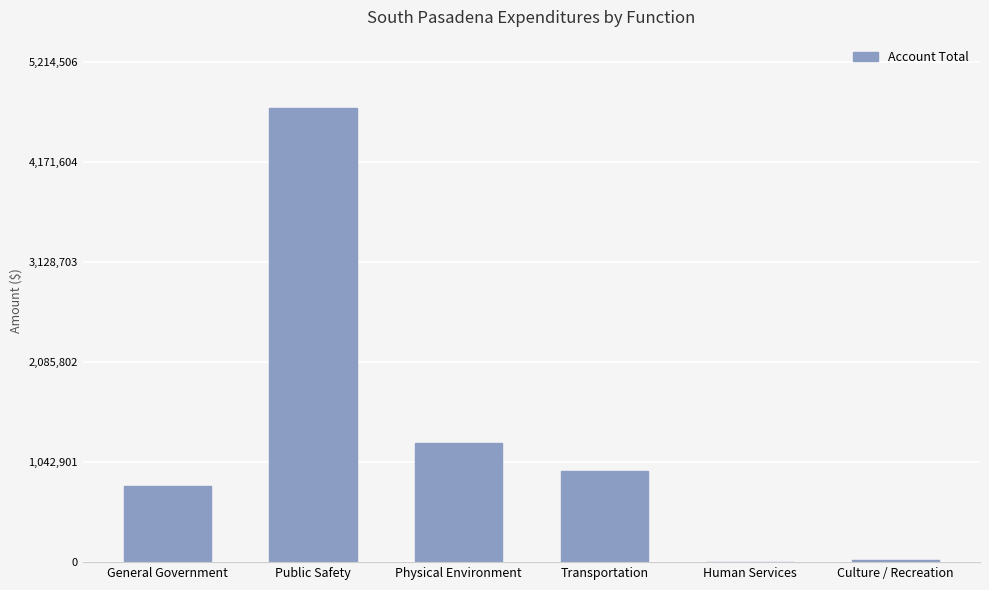

The value at Culture / Recreation is 25825. True or false?

True